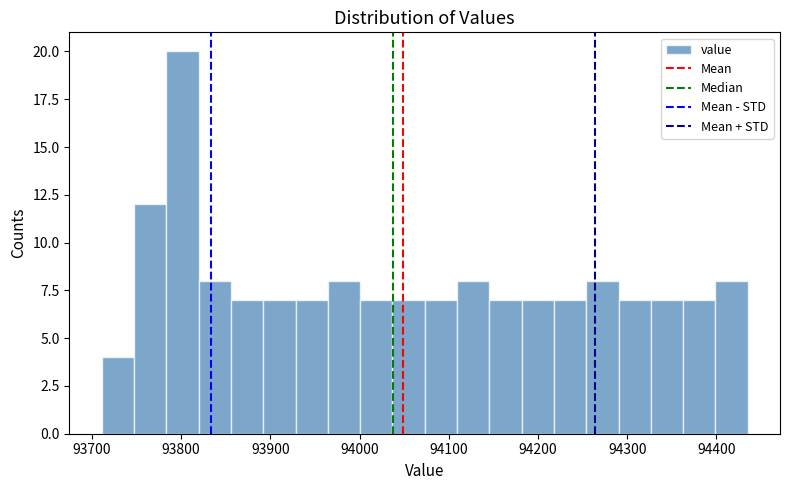

Around what value on the x-axis is the tallest bar? Give the approximate position of its centre, as read against the axis.

93800